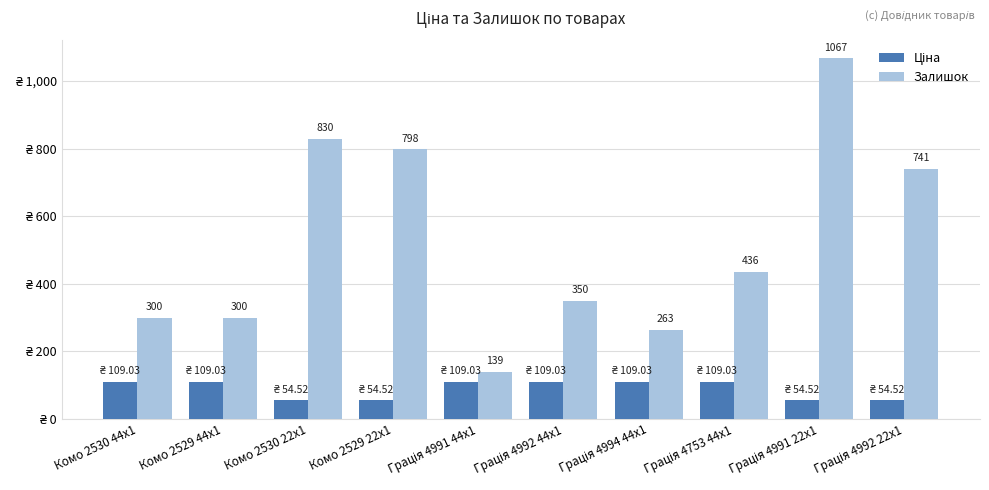

Does the chart contain any negative values?

No